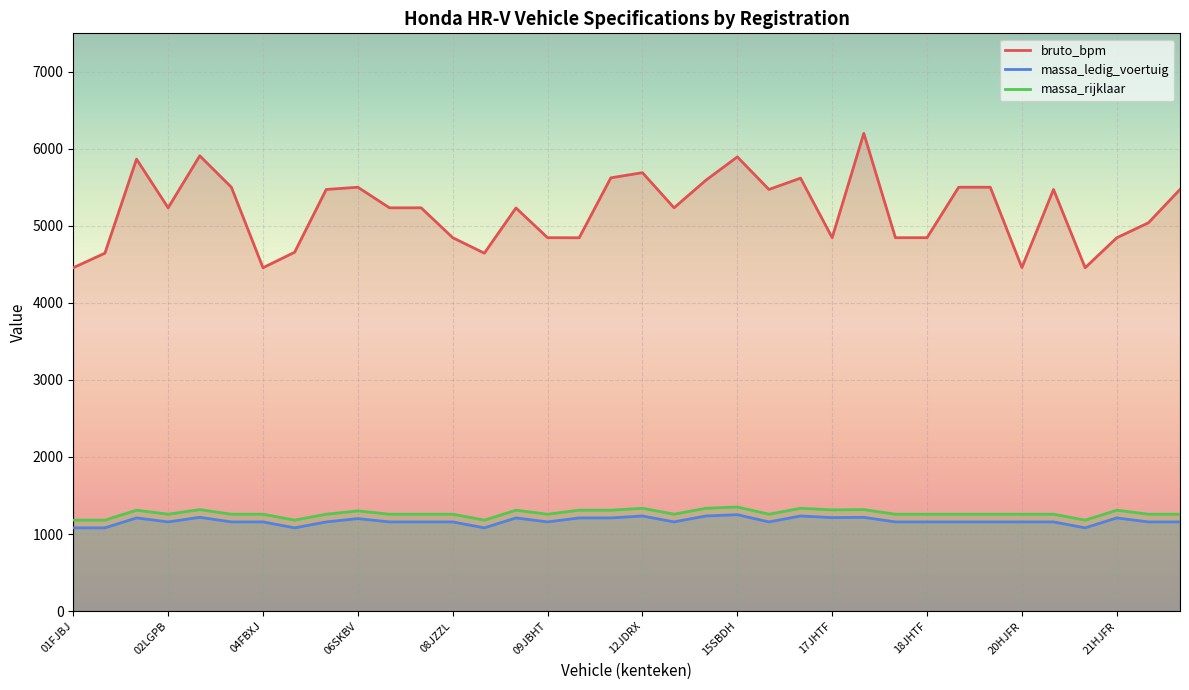

What is the label of the 13th point from the left?

08JZZL